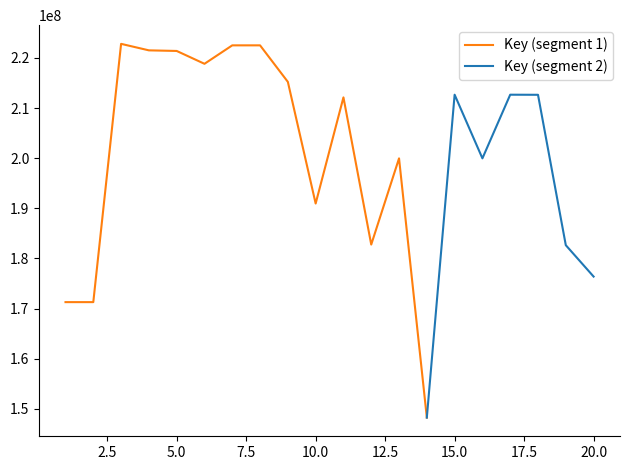

What is the approximate value at 9?

215210288